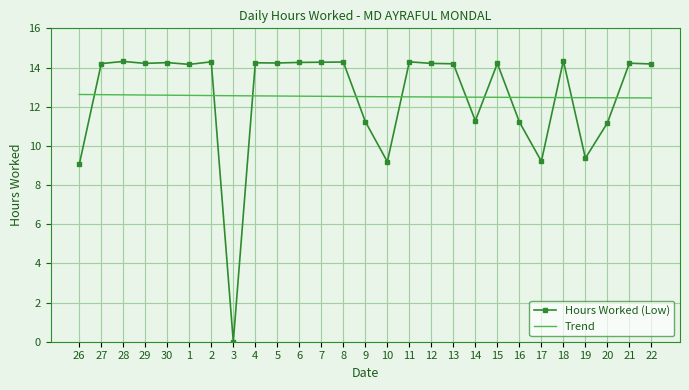

What is the greatest value displayed?

14.3